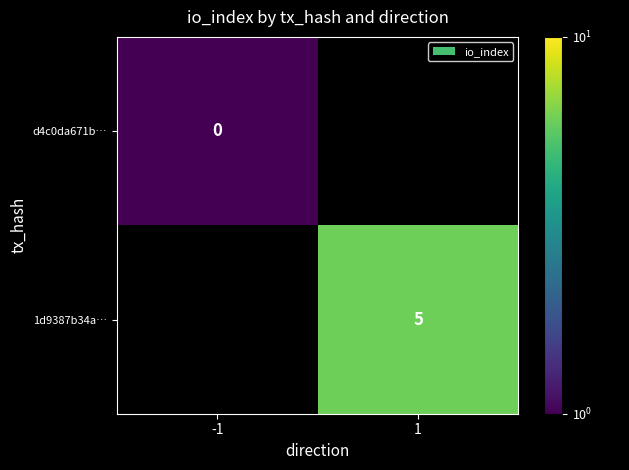

The 1d9387b34a… series shows 8 at 1. True or false?

False